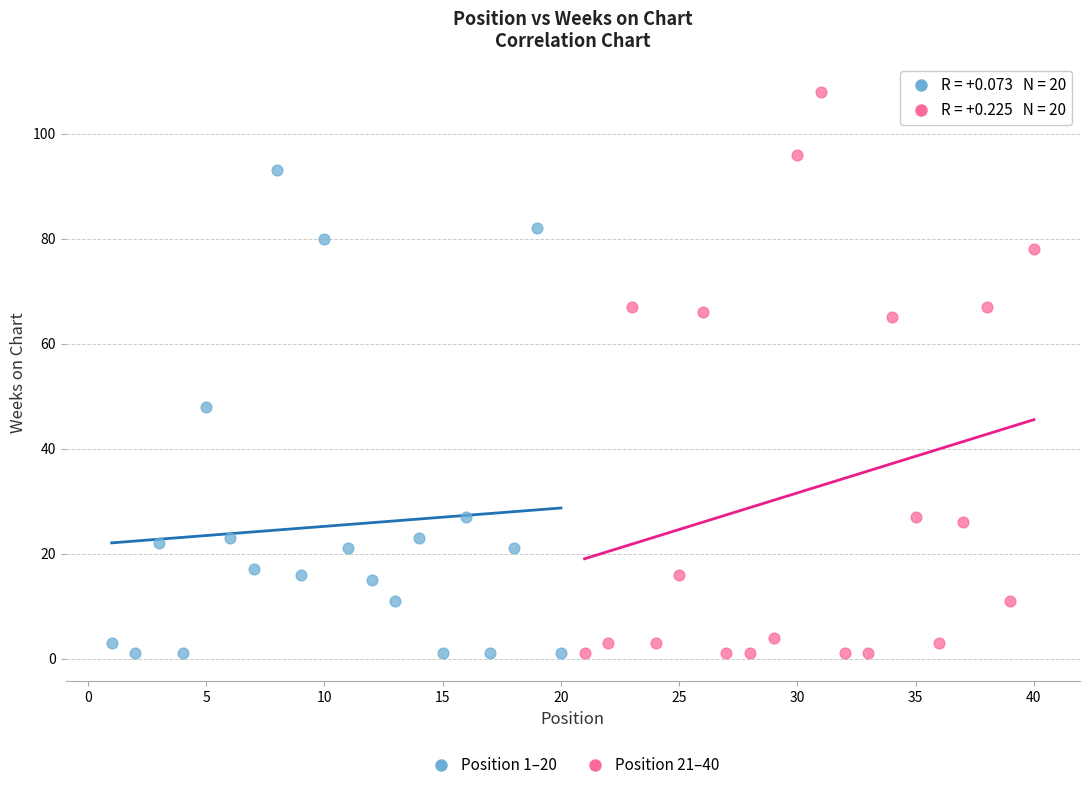

Which series contains the highest Y value?

Position 21–40